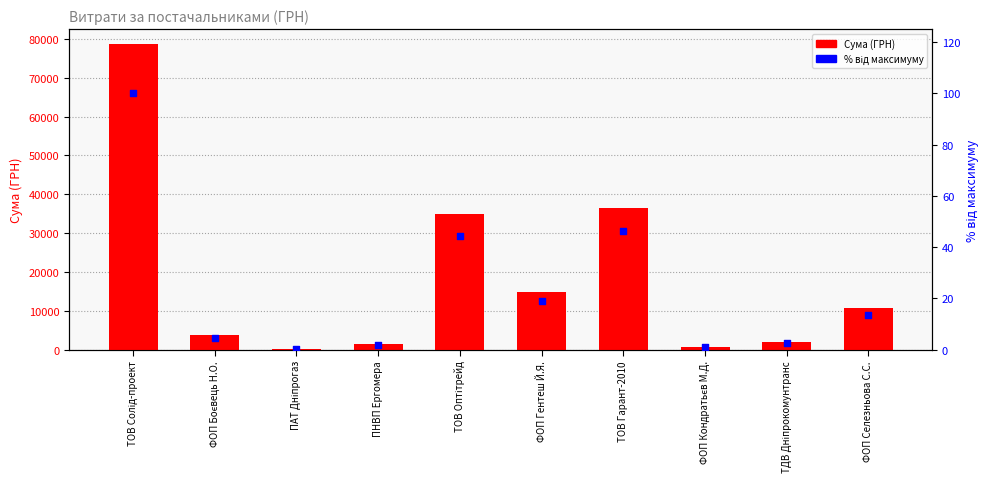

Which series contains the lowest Y value?

Відсоток від максимуму